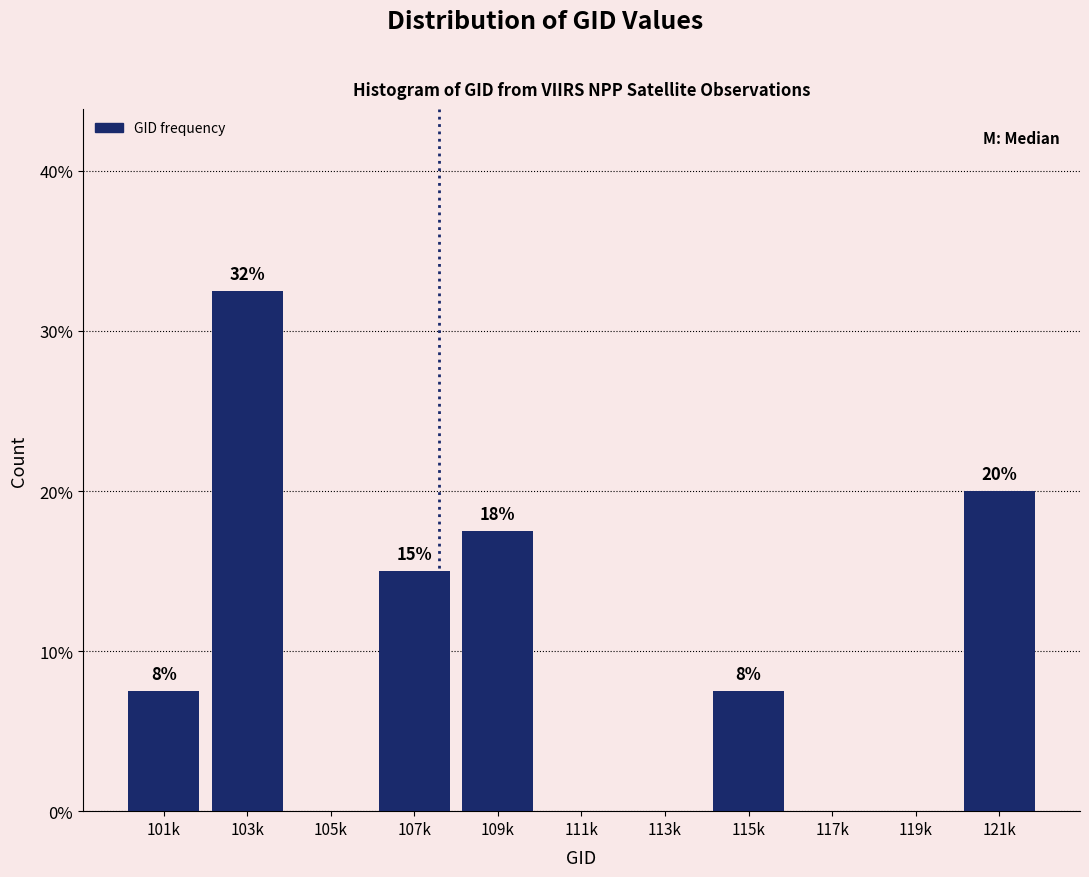

Are the bars horizontal?

No